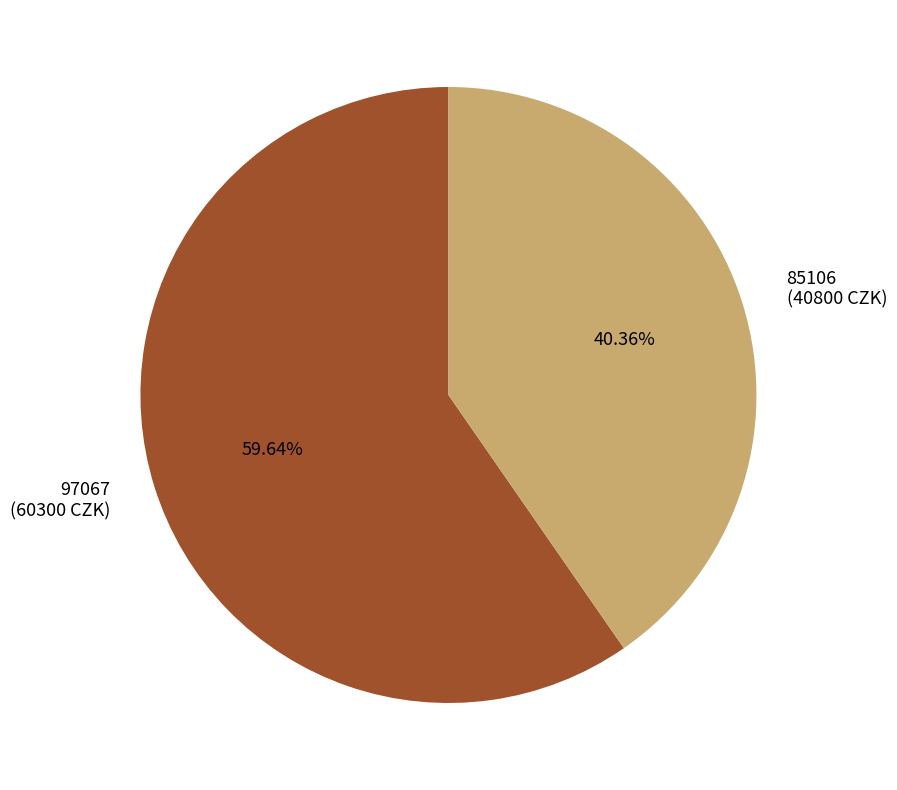

Rank the categories by value from highest to lowest.

97067, 85106